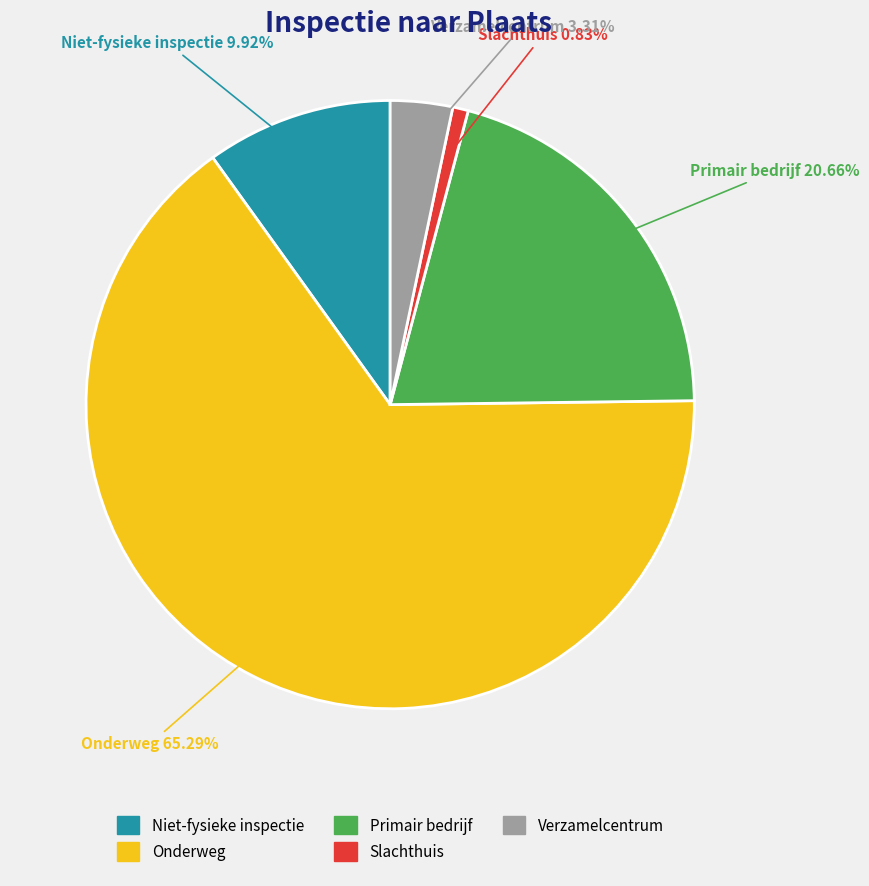

Count the number of slices in the pie.

5